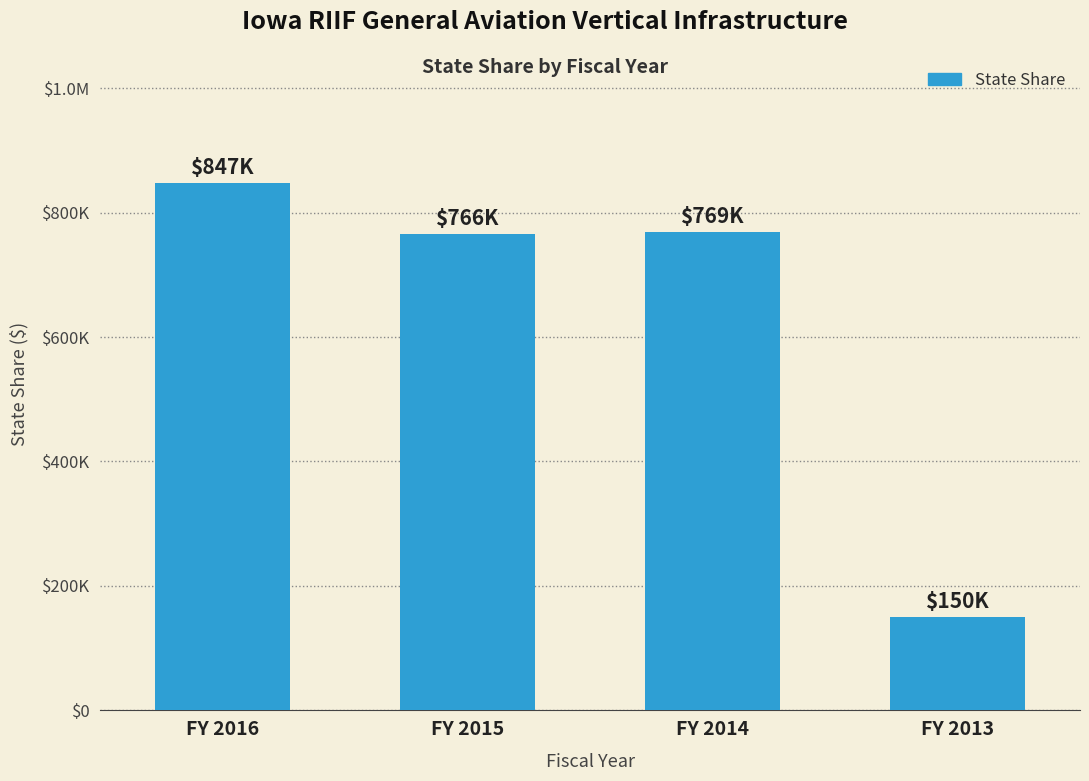

Are the bars horizontal?

No